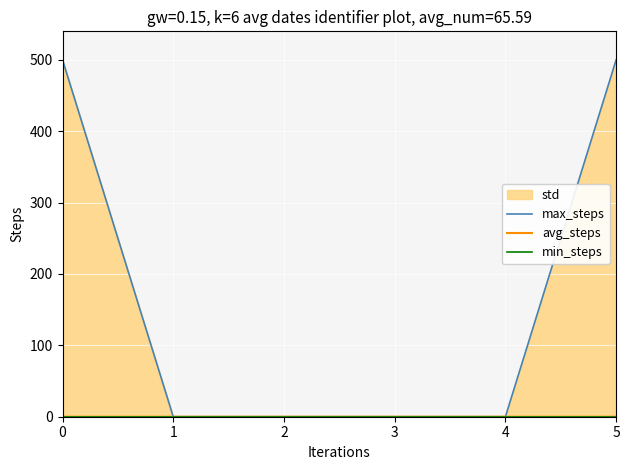

What is the maximum value for max_steps?

500.0